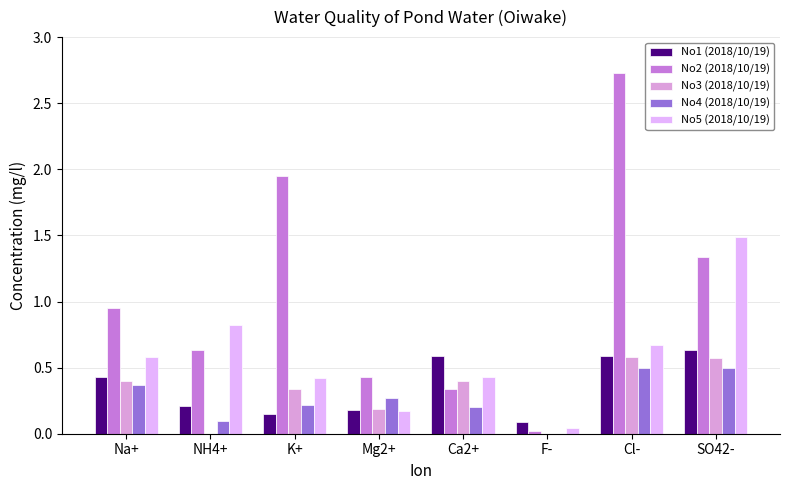

At which category does the chart reach its minimum across all series?

NH4+